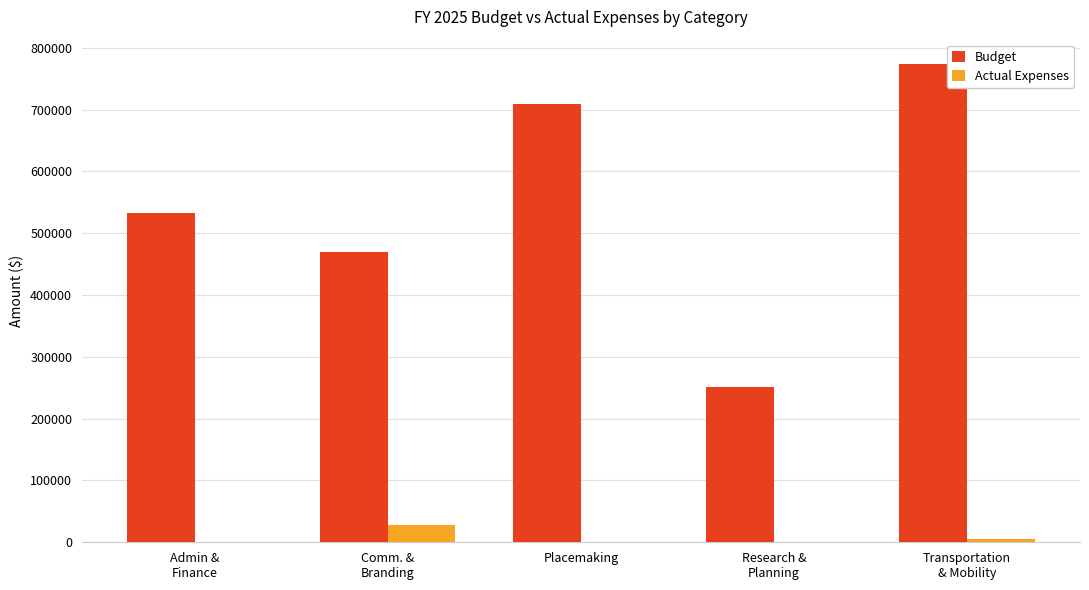

What is the sum of all Actual Expenses values?

34793.0